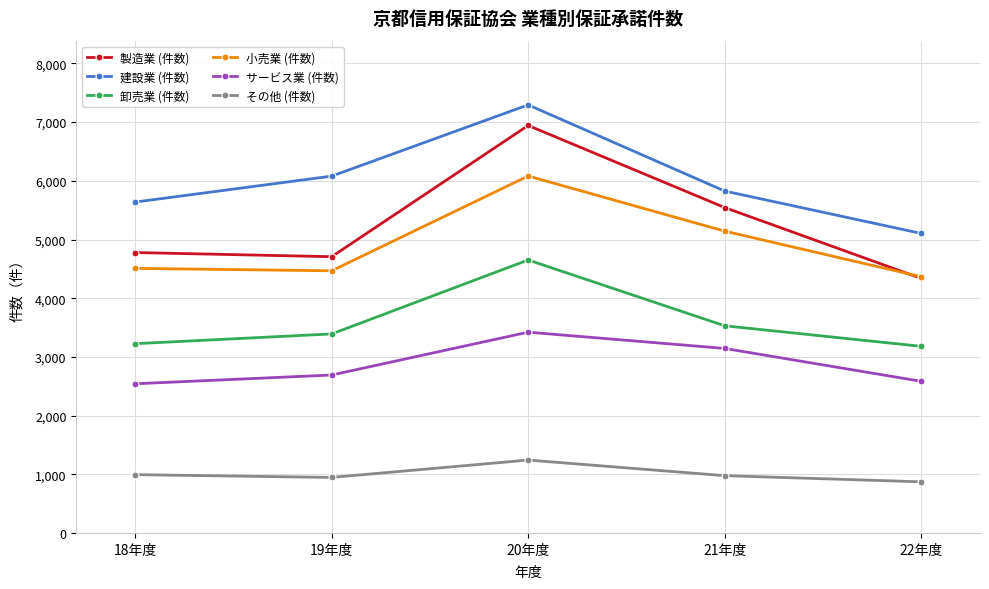

What is the label of the 4th point from the right?

19年度